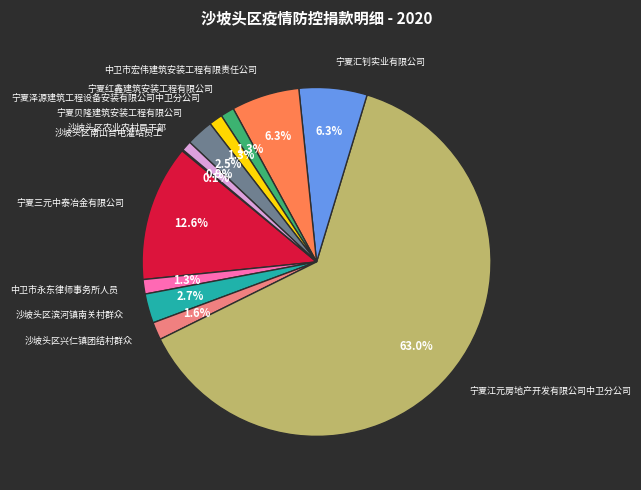

Is there a majority slice in this chart?

Yes